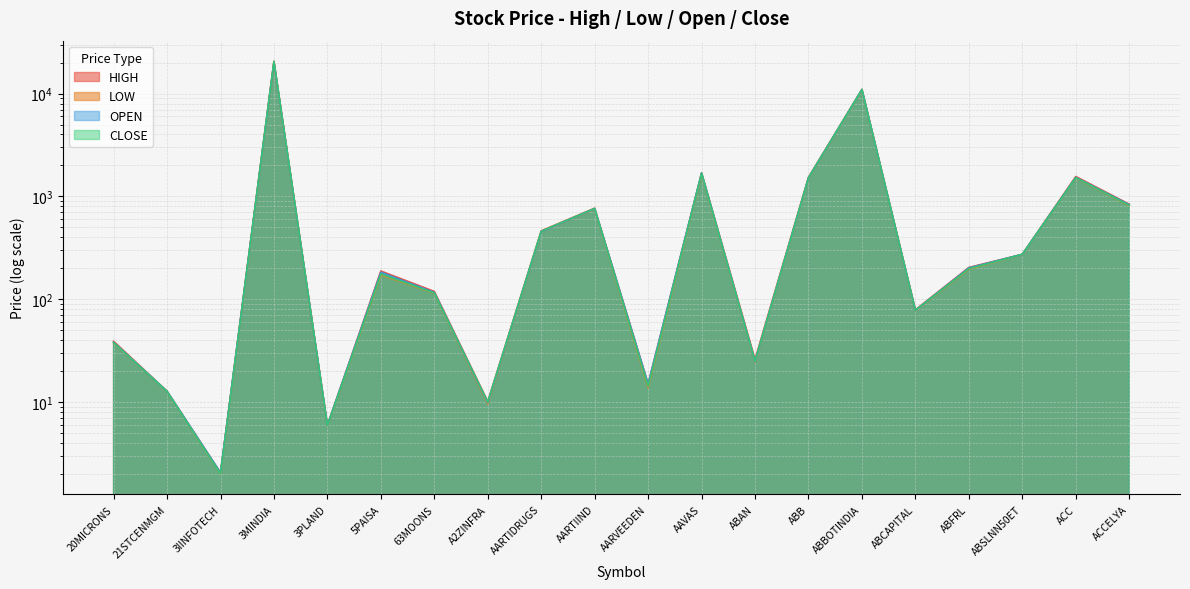

True or false: OPEN and CLOSE intersect in this chart.

True